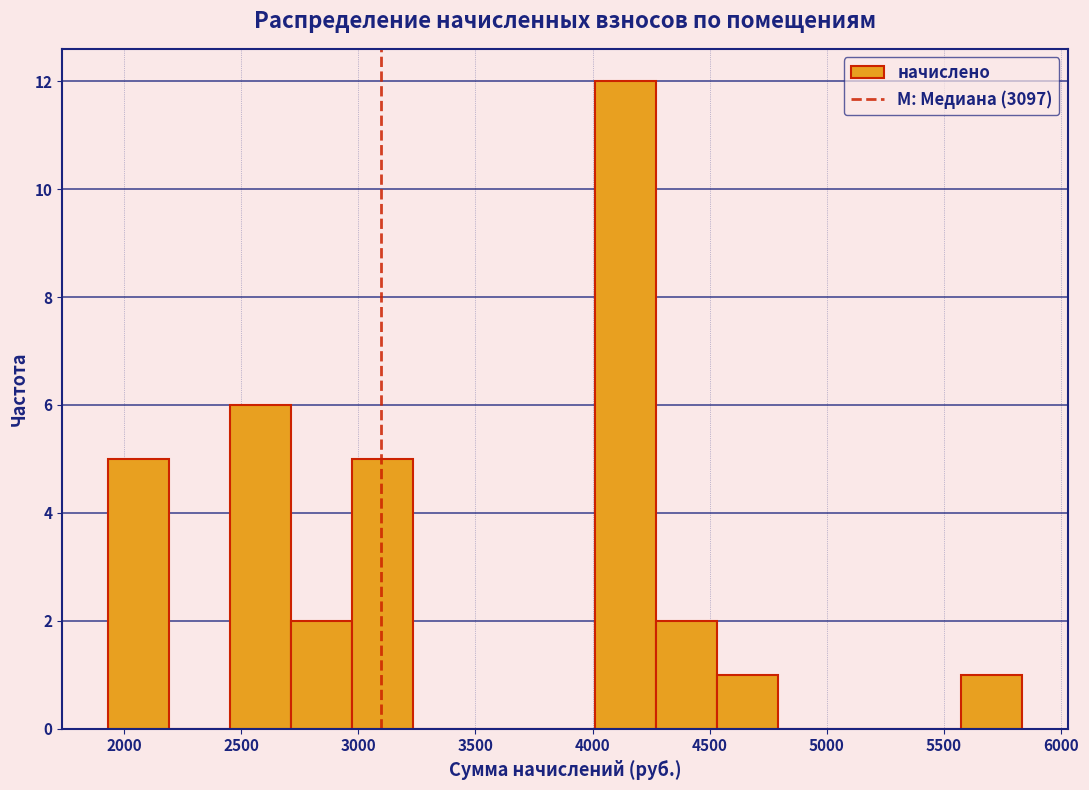

How tall is the bar that spans 5550 to 5850 on the x-axis? Neither the bar edges nor the heights are printed on the chart, so give them approximately, as read against the axes.

1